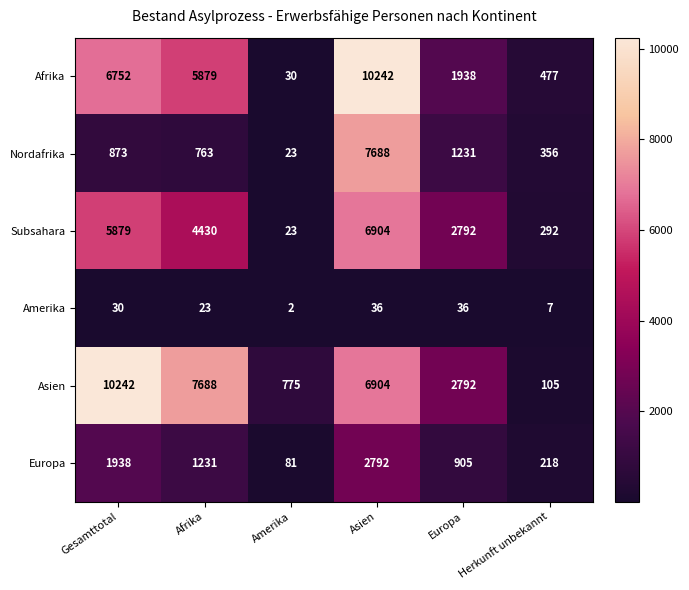

What is the difference between the maximum and minimum values in the Asien series?

10137